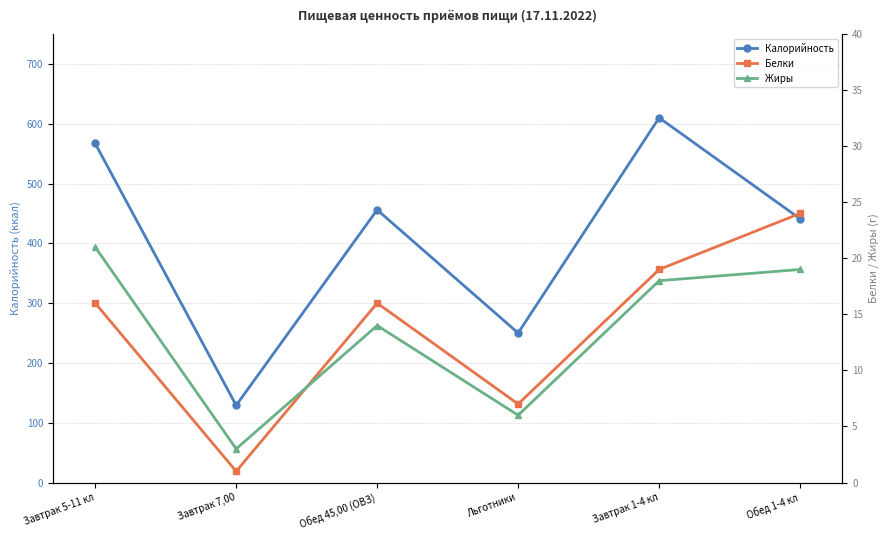

In Калорийность, how many points are higher than both neighbors (excluding endpoints)?

2